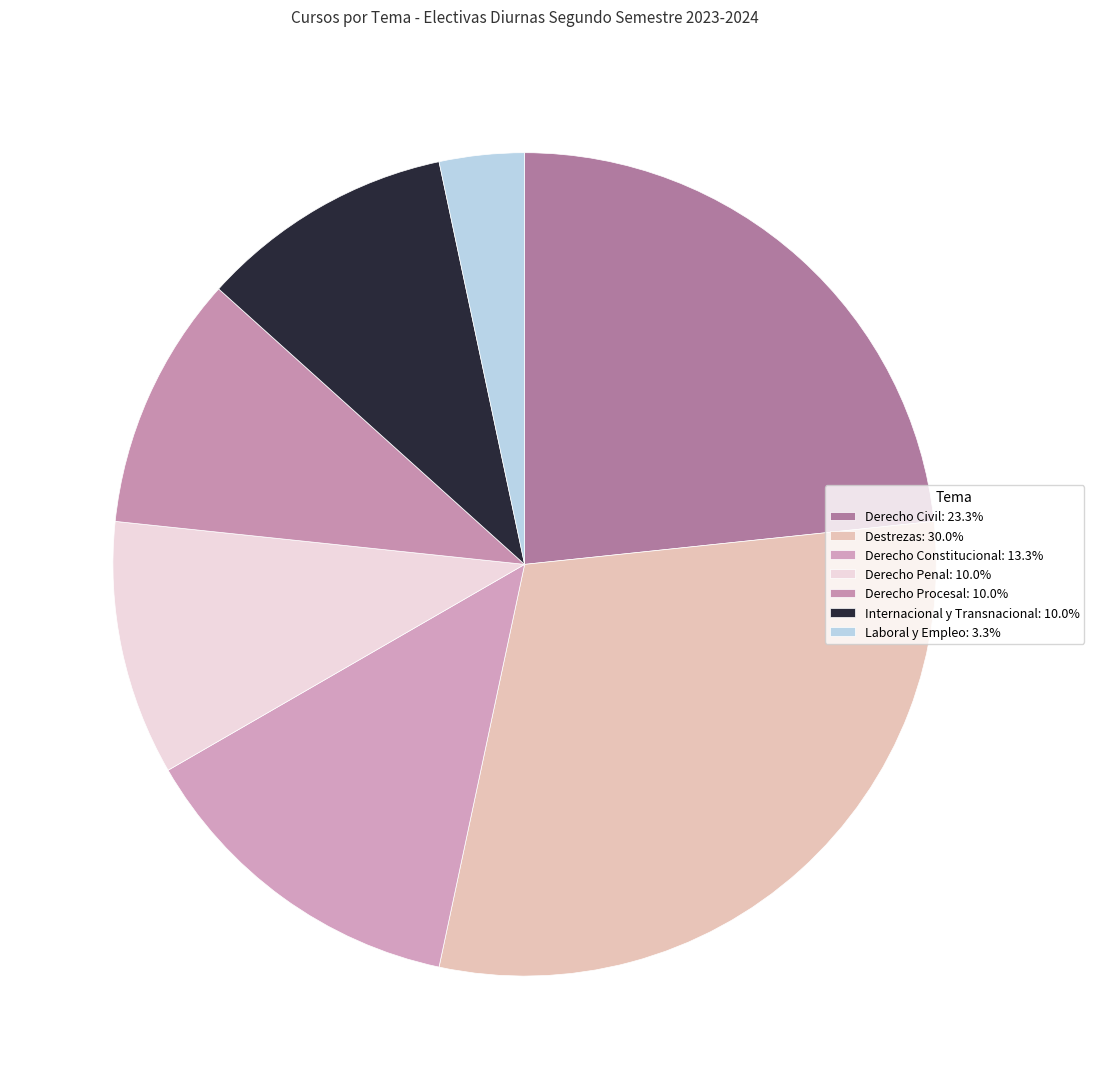

What is the change in value from Derecho Penal to Laboral y Empleo?

-2